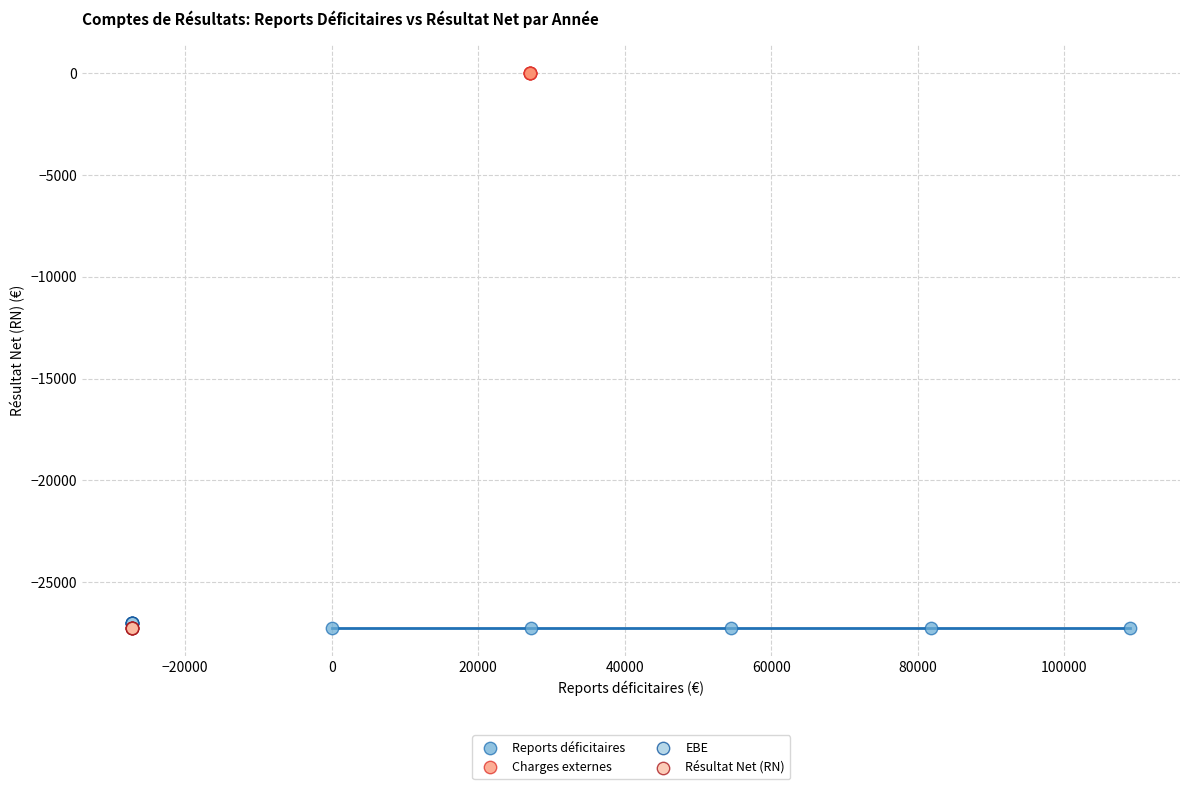

Which series contains the highest Y value?

Charges externes